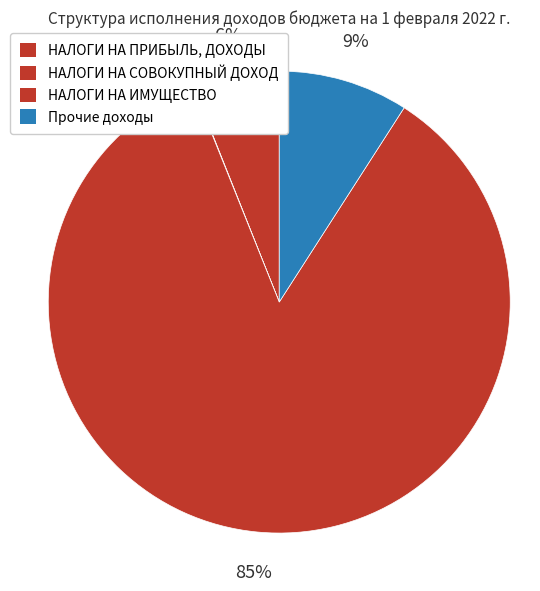

Is there any slice that represents more than half of the pie?

Yes